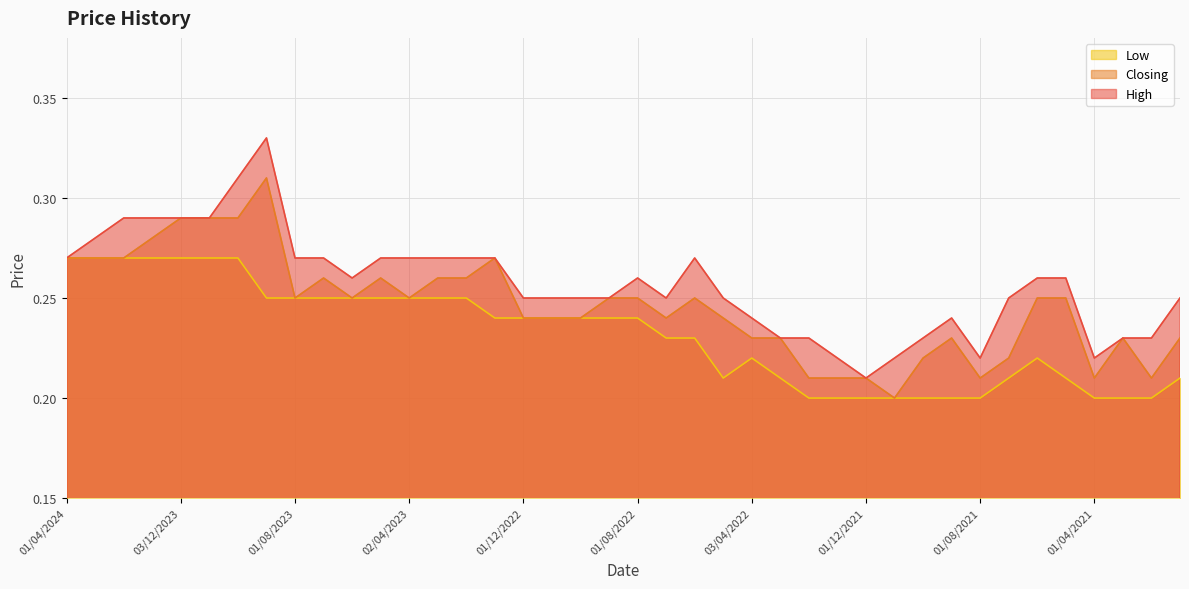

Which has a higher value, 03/04/2022 or 01/09/2022?

01/09/2022